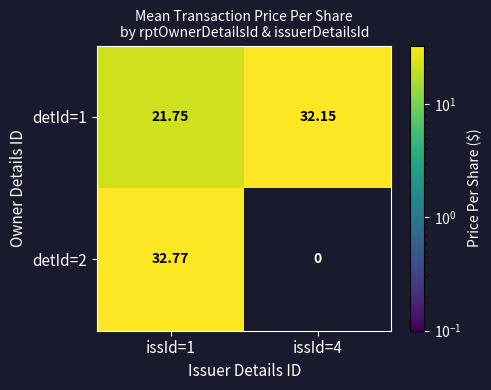

Is the value of detId=1 at issId=4 greater than the value of detId=2 at issId=4?

Yes